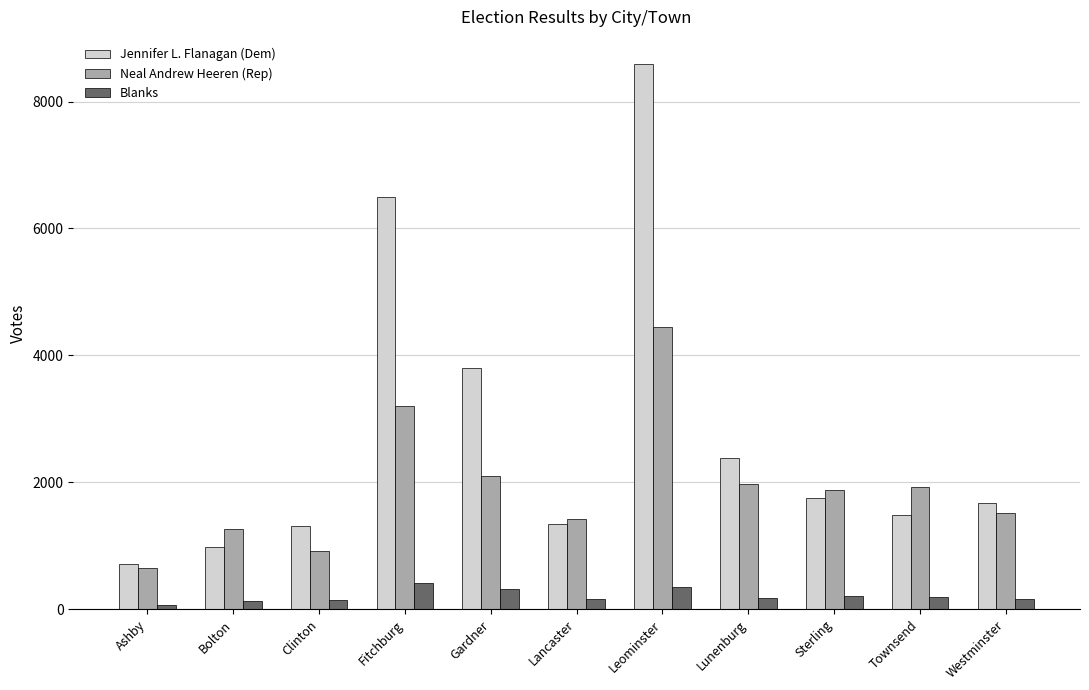

What is the spread (max minus min) of values at Leominster?

8247